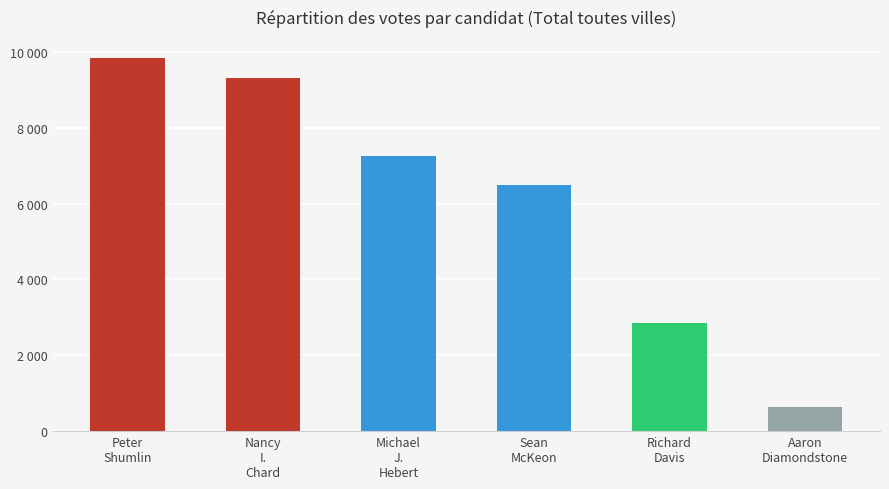

List the labels in order of value, largest first.

Peter
Shumlin, Nancy
I.
Chard, Michael
J.
Hebert, Sean
McKeon, Richard
Davis, Aaron
Diamondstone